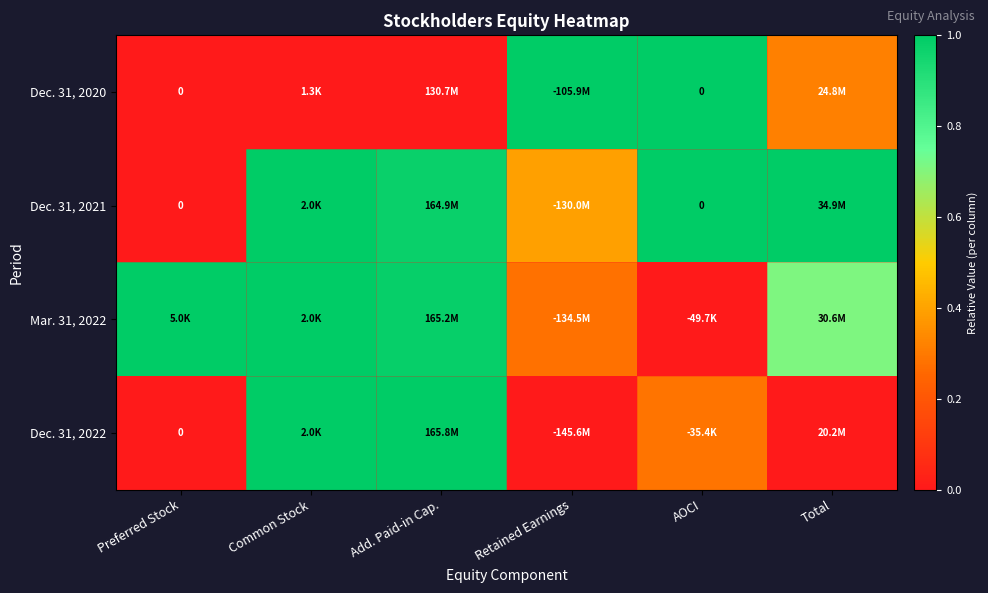

At which label is Mar. 31, 2022 closest to 0?

AOCI